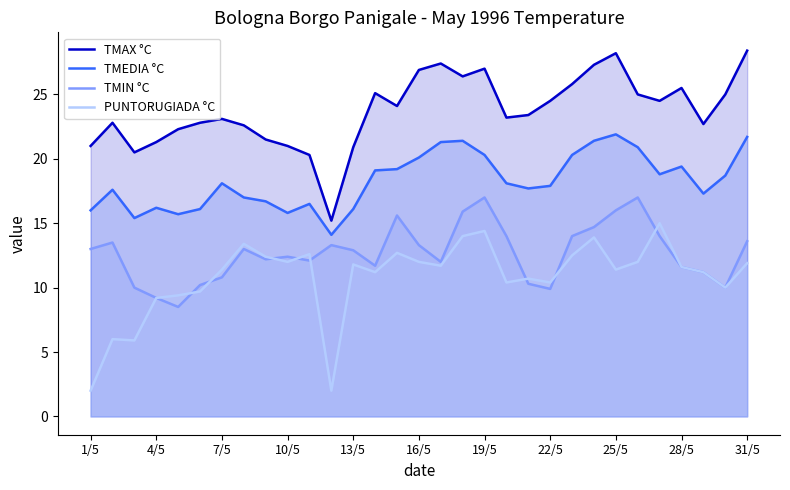

What is the value of the TMEDIA °C point at the 7th from the left?

18.1